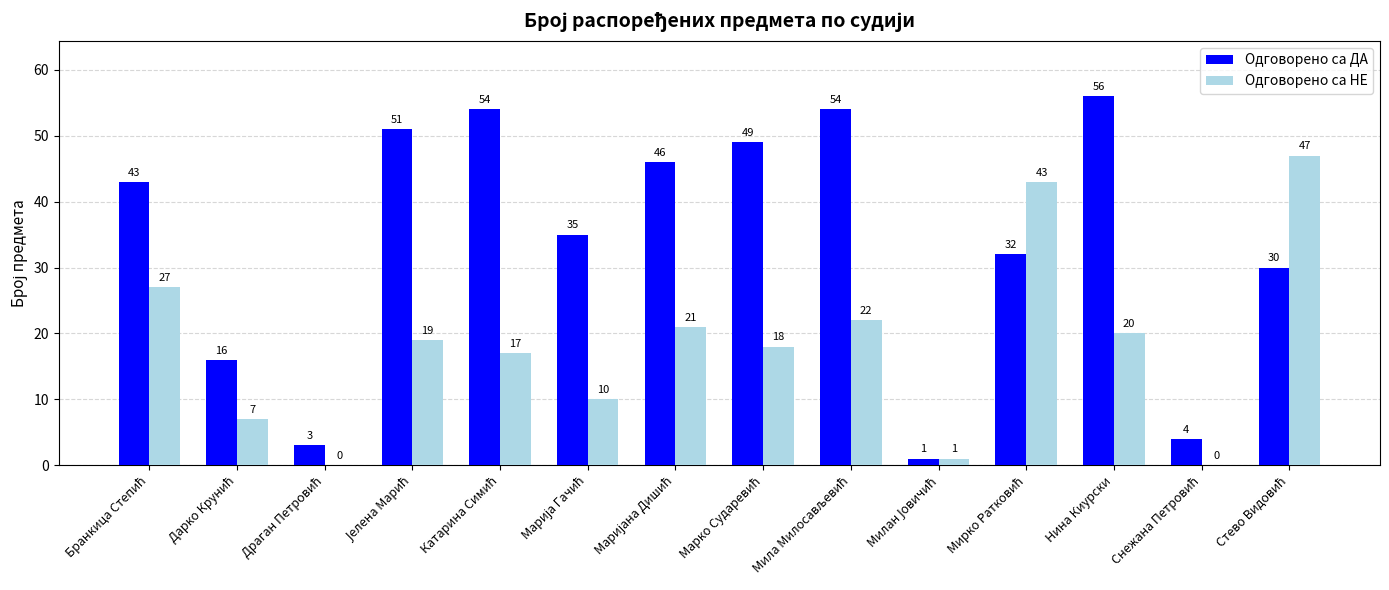

What is the highest value of the Одговорено са НЕ series?

47